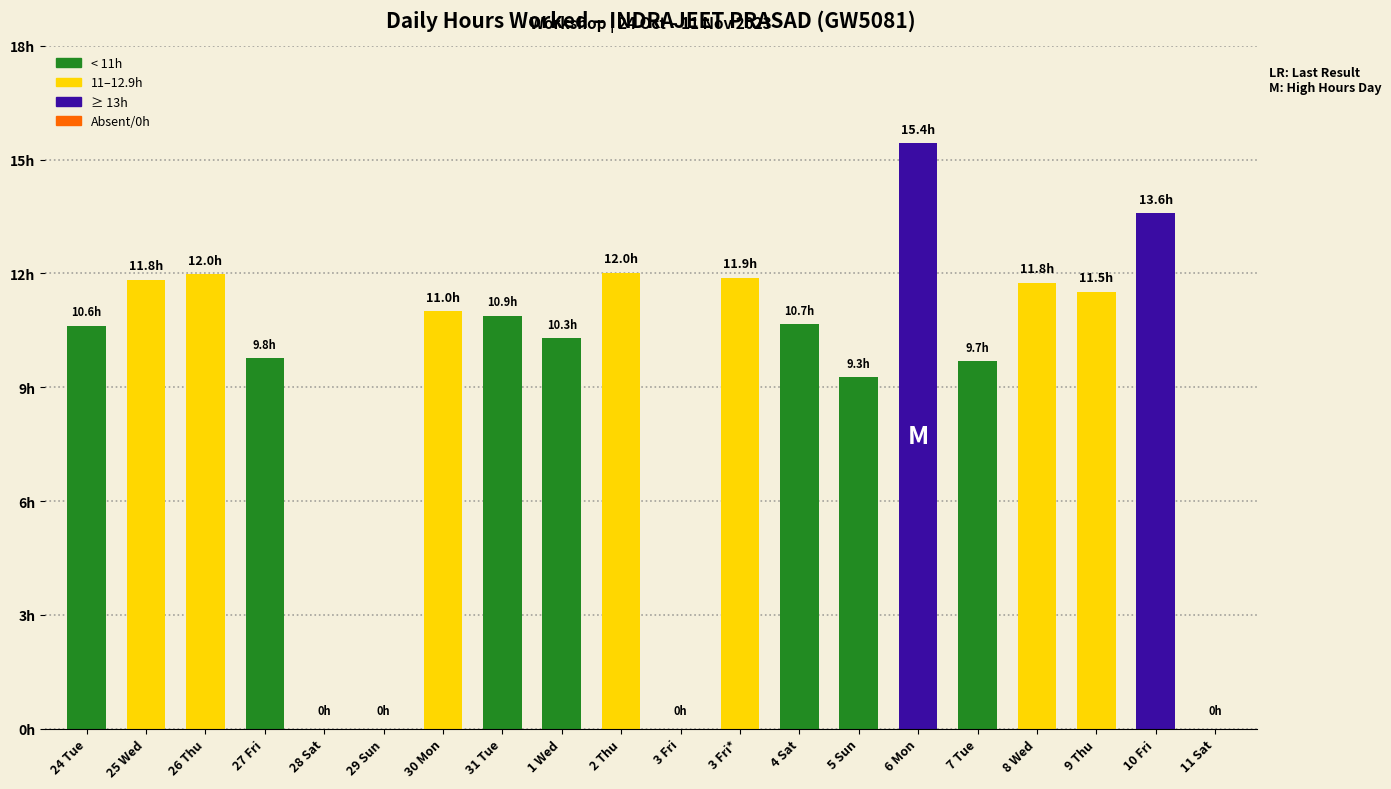

At which category does the chart reach its peak across all series?

6 Mon